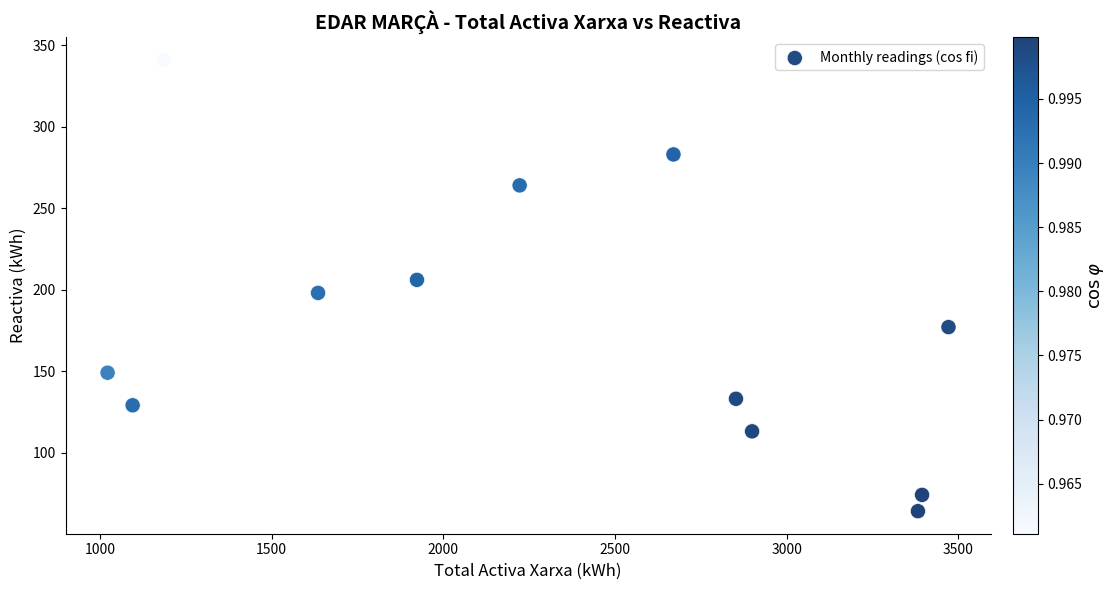

What is the range of Y values (max minus min)?

277